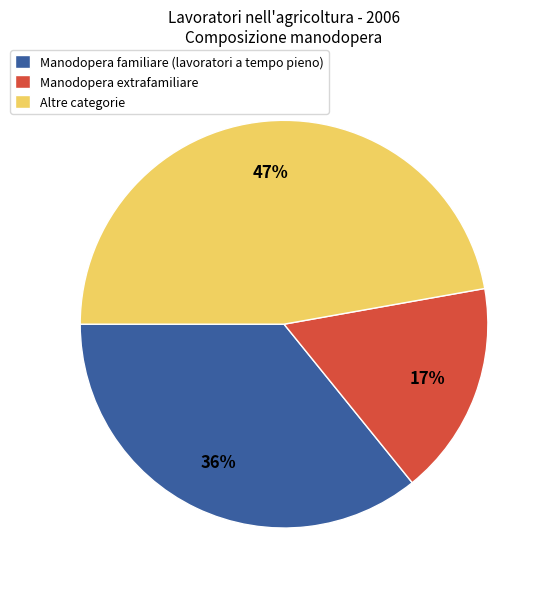

How many slices are in this pie chart?

3